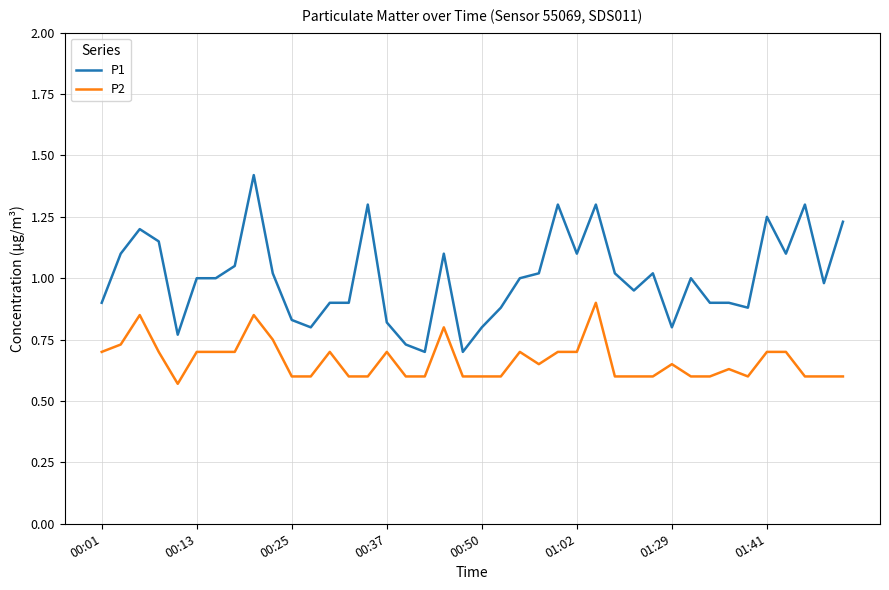

Does the chart have visible grid lines?

Yes